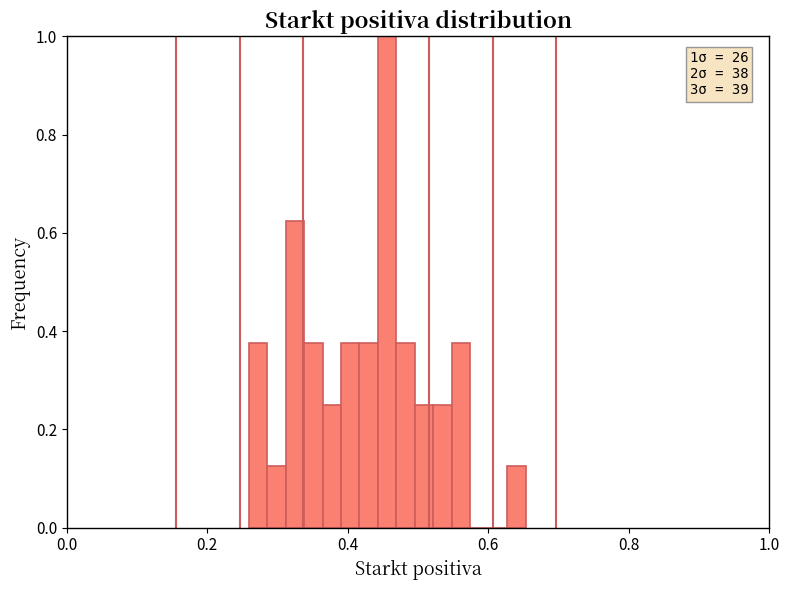

Read against the x-axis, roughly where is the centre of the tallest bar?

0.46